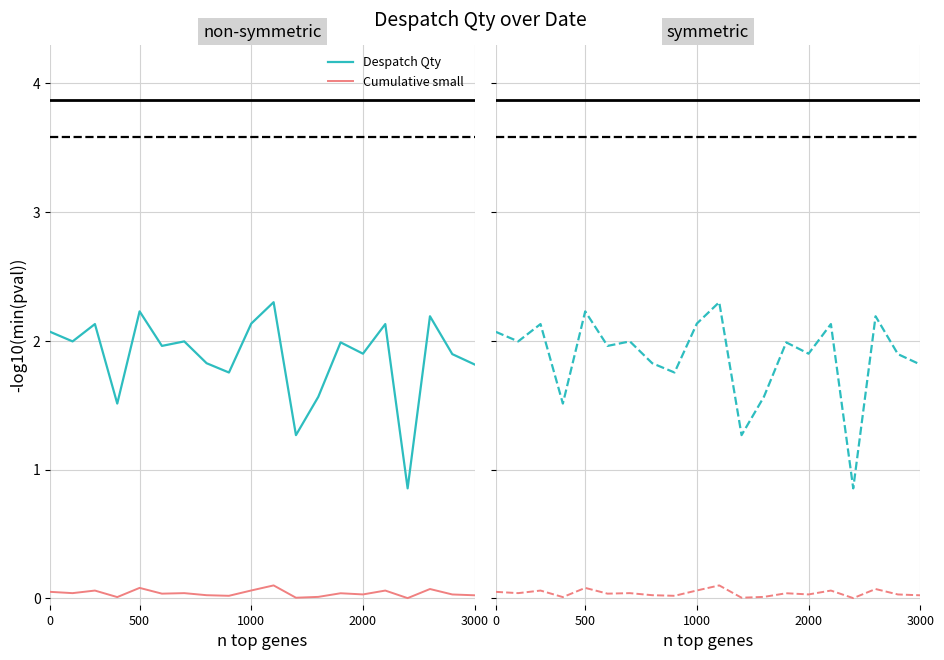

What is the maximum value shown in the chart?

2.3